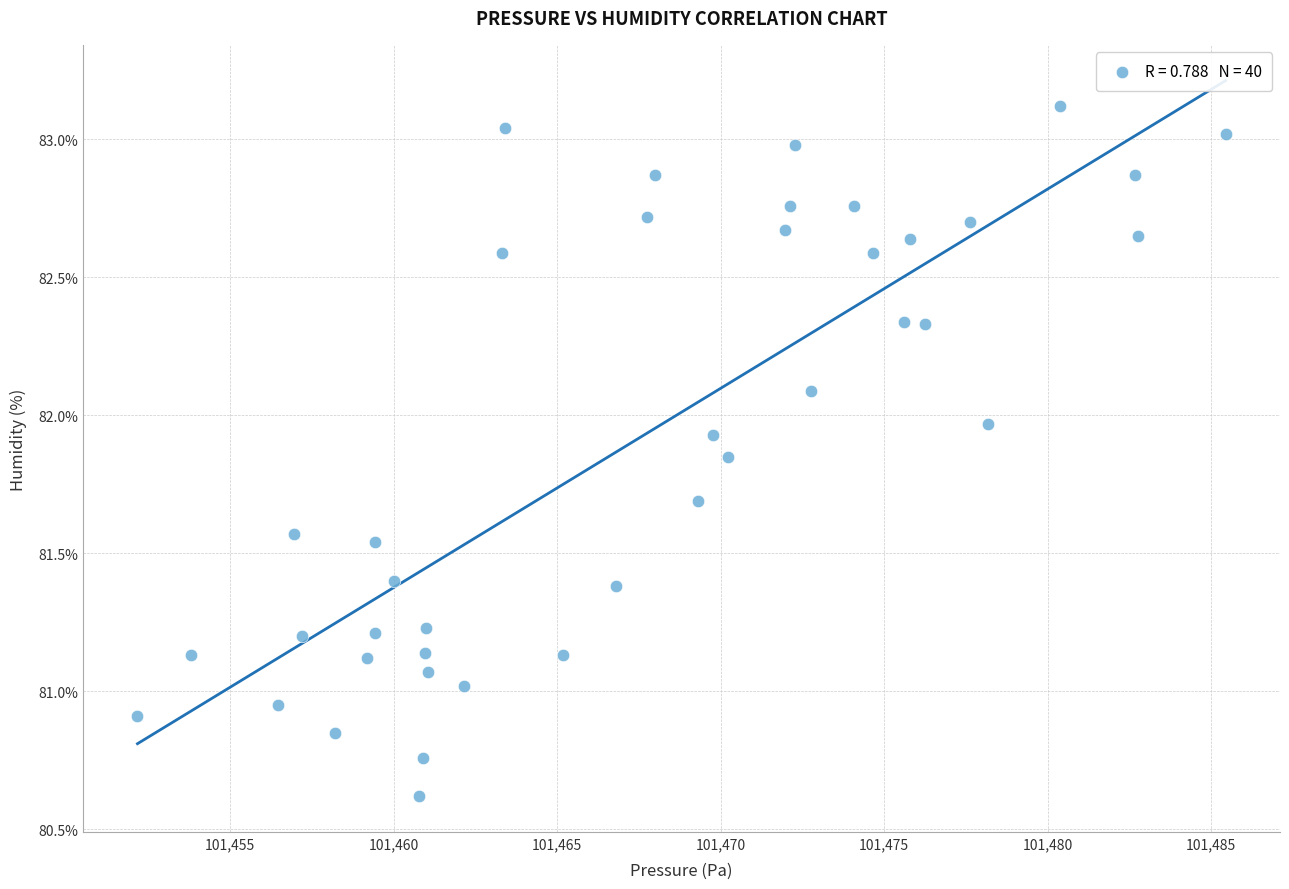

What is the range of X values (max minus min)?

33.3